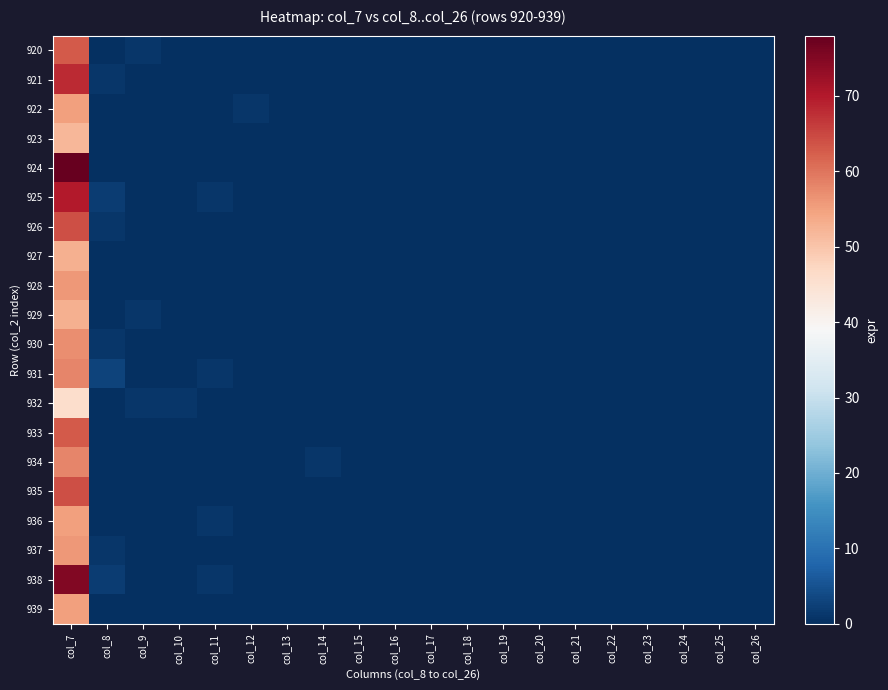

List the series in order of their peak value, highest first.

924, 938, 925, 921, 926, 935, 920, 933, 931, 934, 930, 928, 937, 922, 936, 939, 927, 929, 923, 932